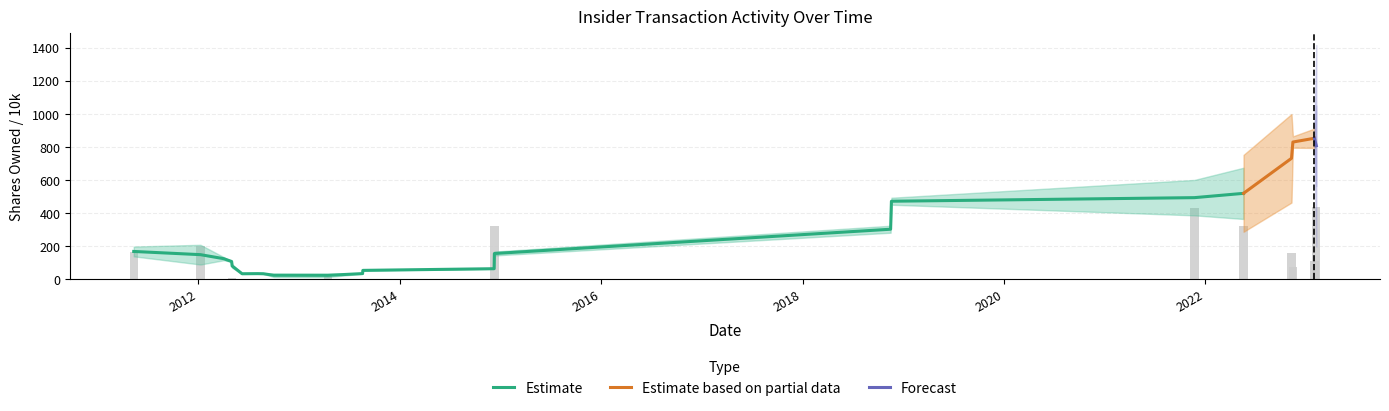

Is it true that the value at 2 is 0.4?

False